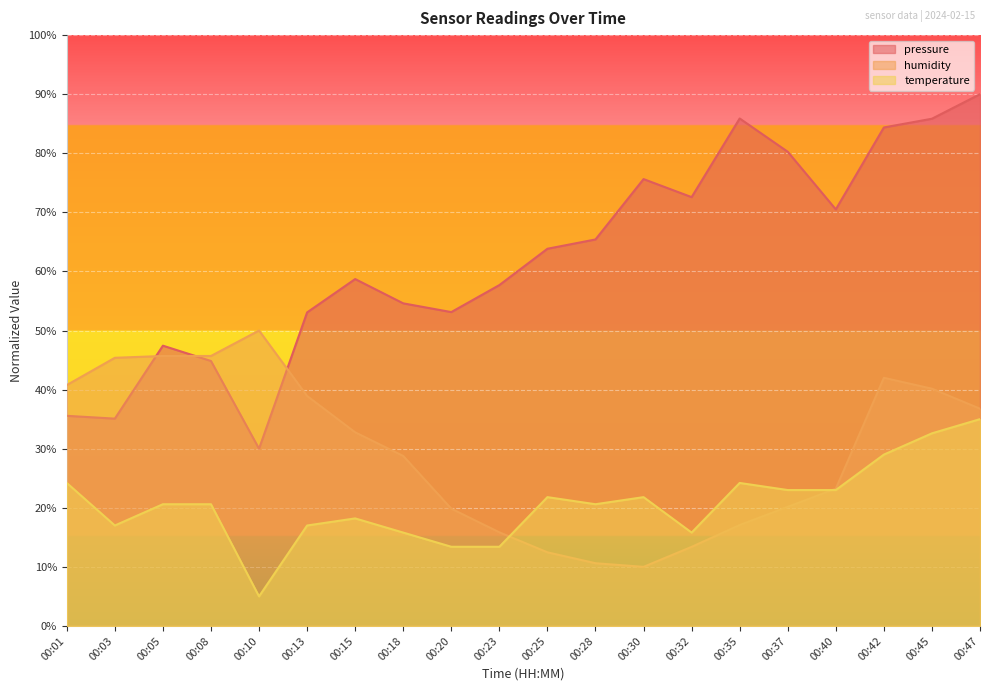

What is the value of the humidity point at the 14th from the left?

0.1